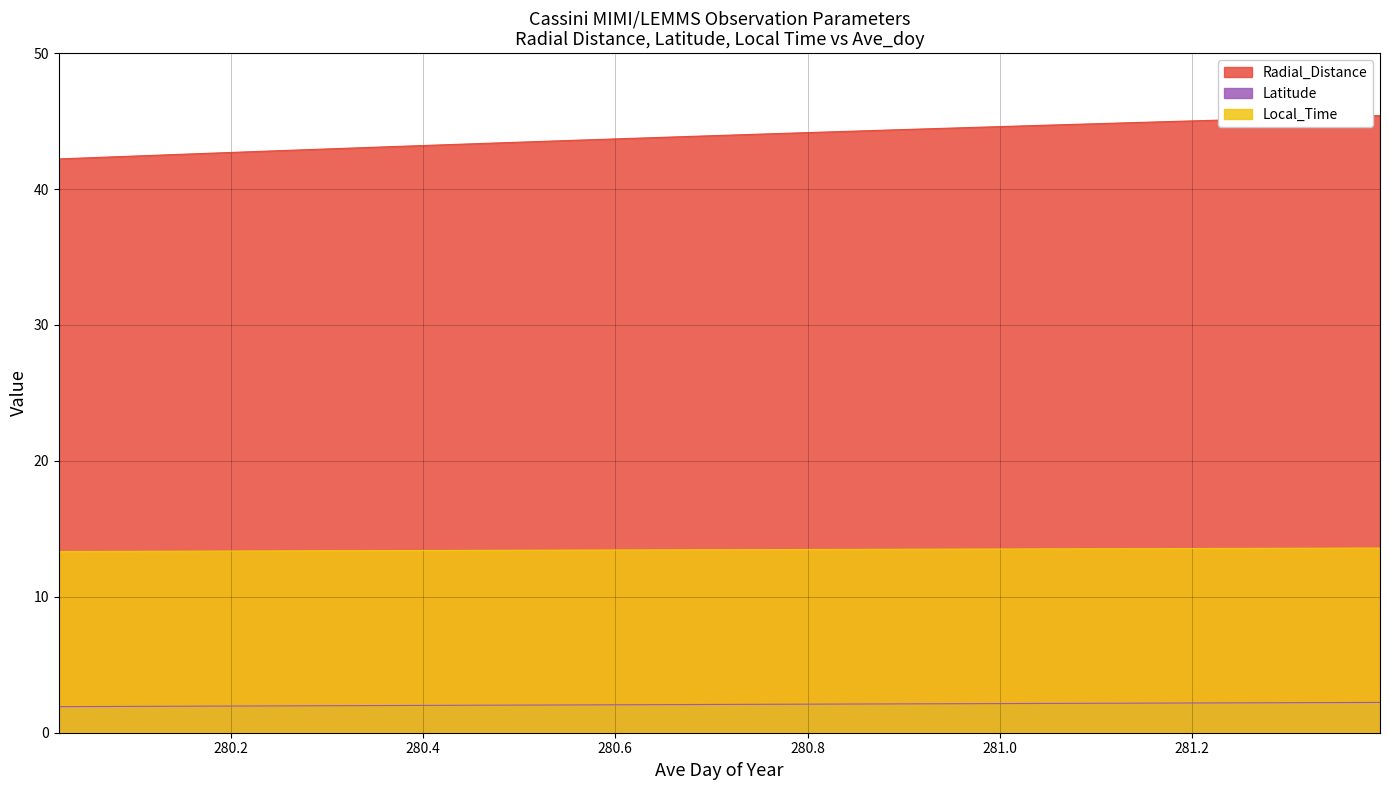

True or false: Latitude and Radial_Distance intersect in this chart.

False